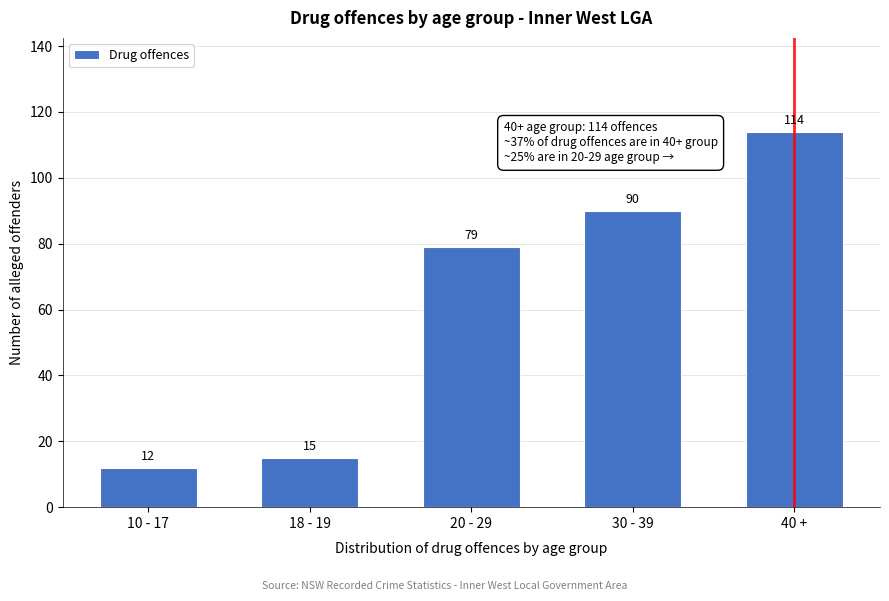

Reading left to right, extract all data points from this chart.

10 - 17=12	18 - 19=15	20 - 29=79	30 - 39=90	40 +=114